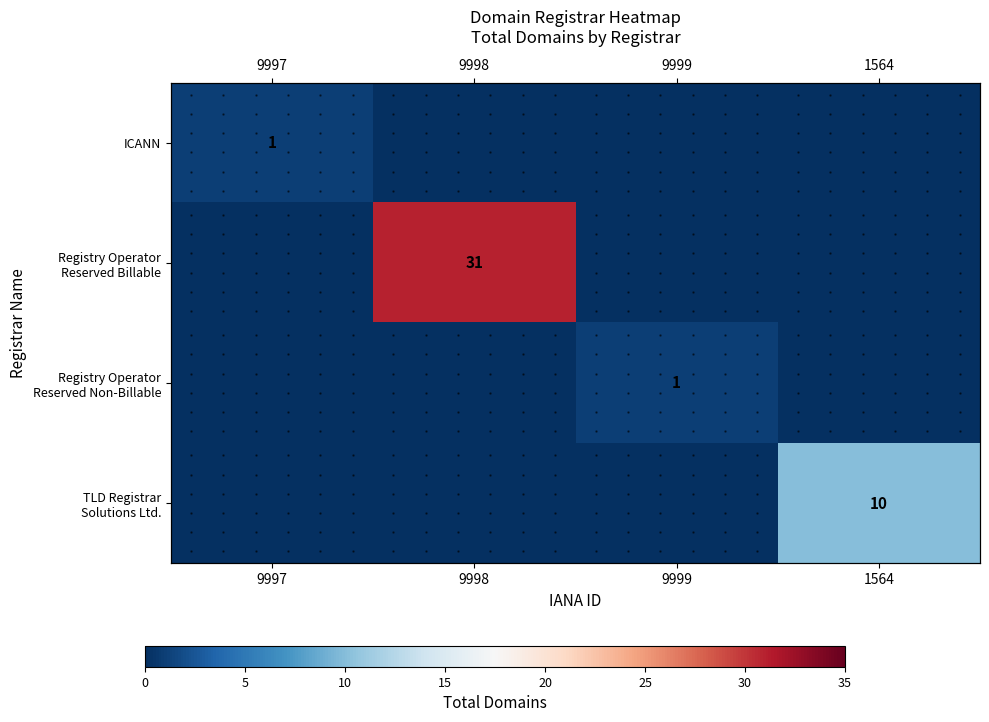

The TLD Registrar Solutions Ltd. series shows 0 at 9998. True or false?

True